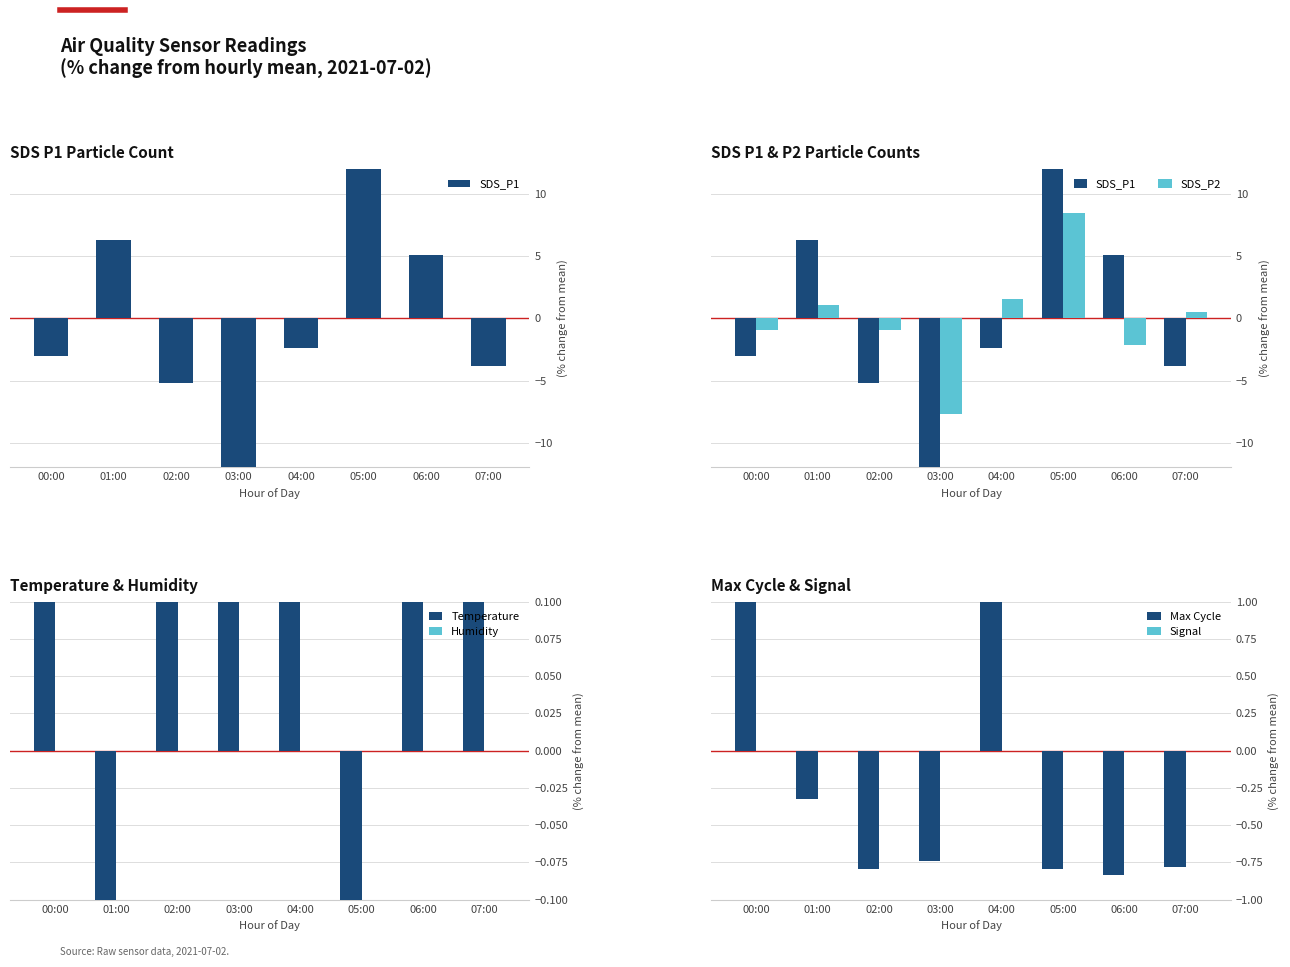

At which category does the chart reach its minimum across all series?

03:00